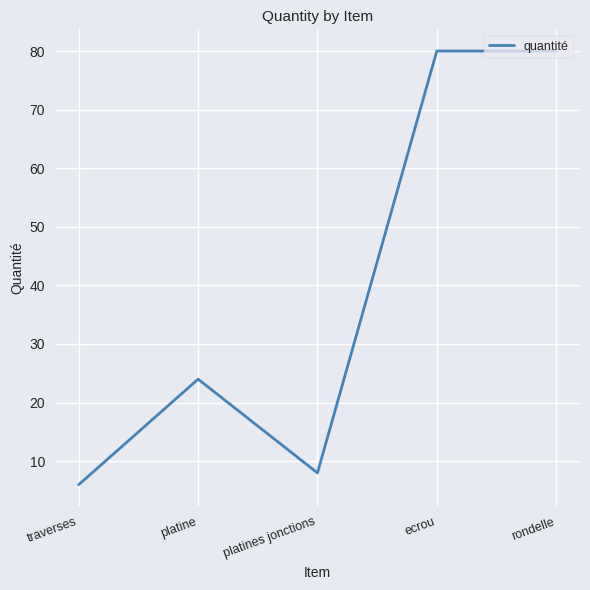

What is the difference between the values at rondelle and platines jonctions?

72